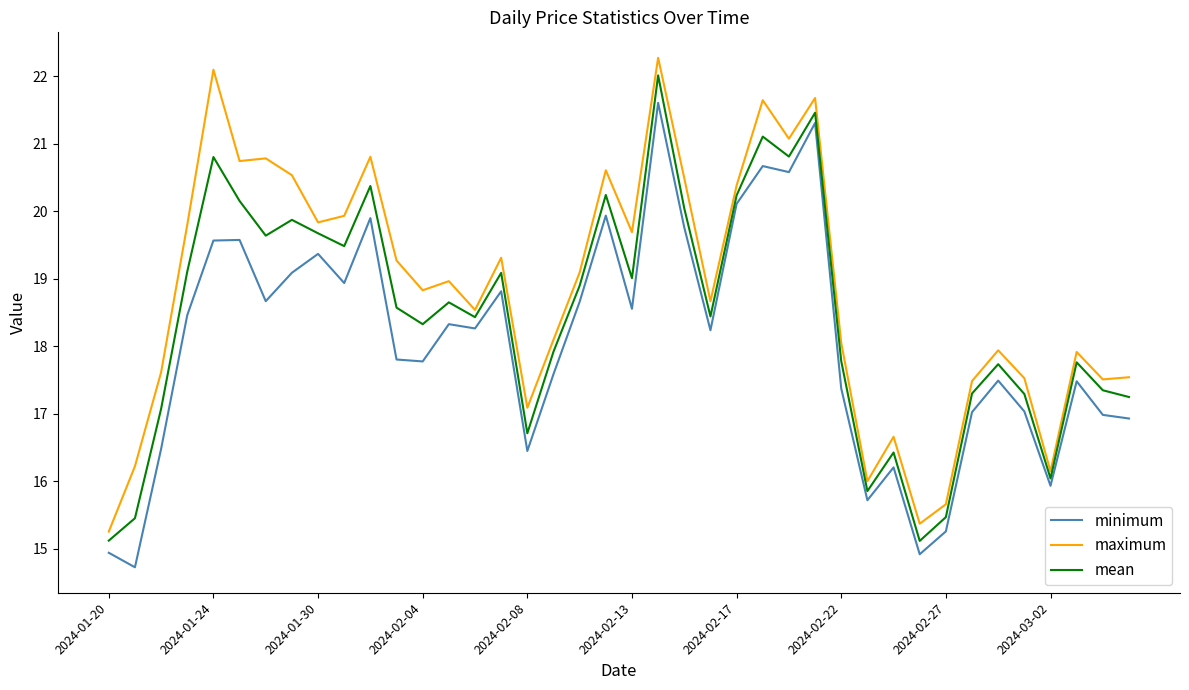

What is the difference between the maximum and minimum values in the minimum series?

6.9